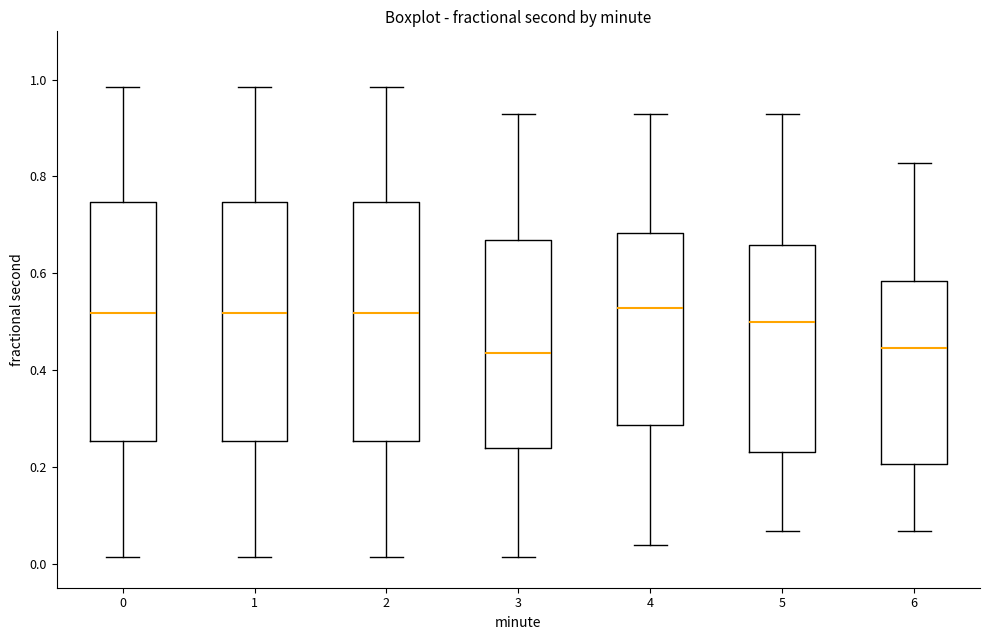

Where is the lower edge of the box at x = 2 on the y-axis? The values are not printed on the chart, so give them approximately, as read against the axis.

0.26